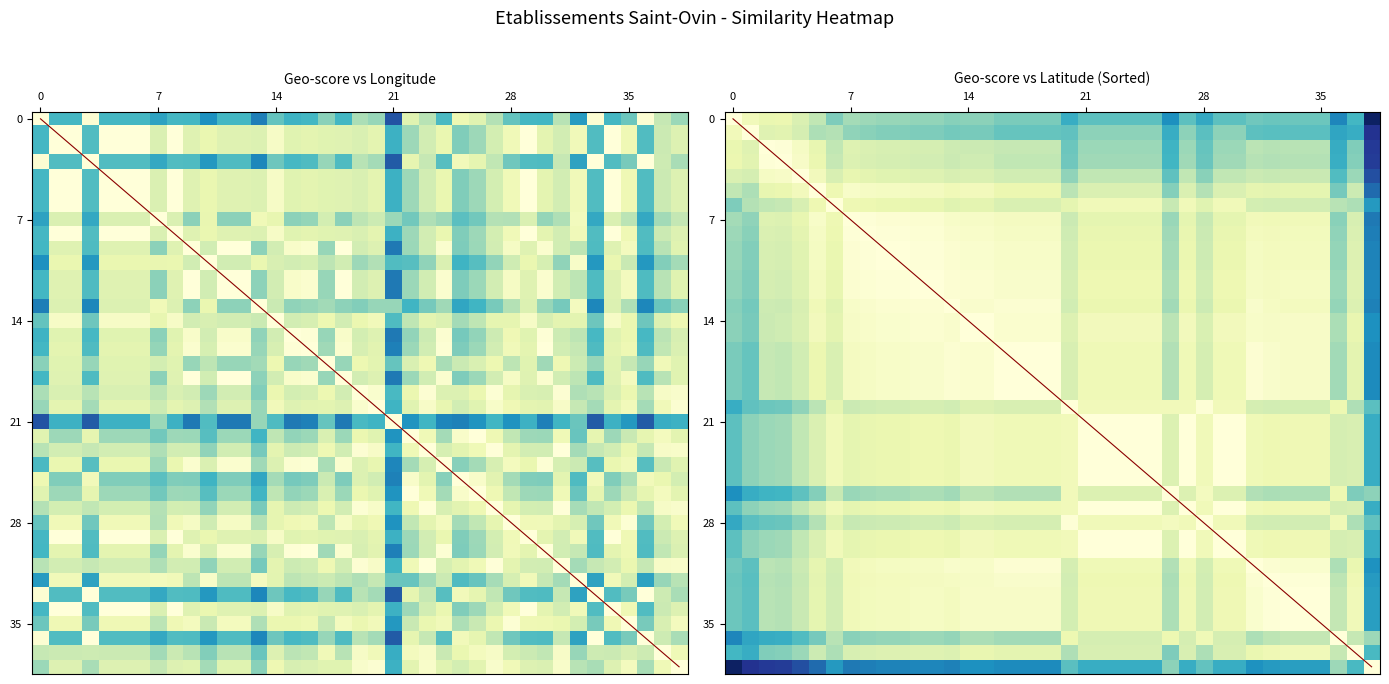

How many data points does each series have?

39